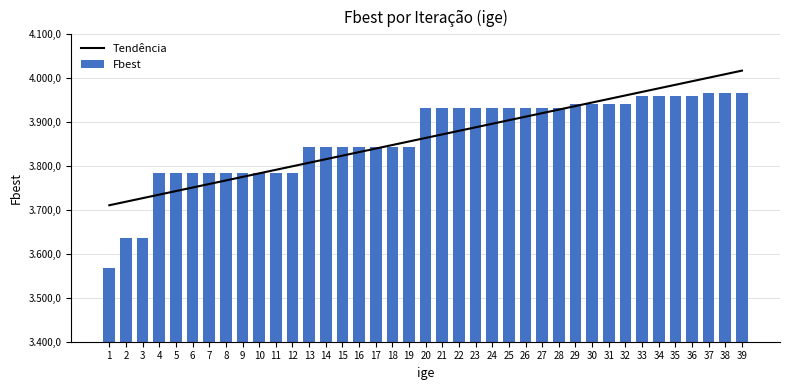

The value of Tendência at 5 is 3743.0. True or false?

True